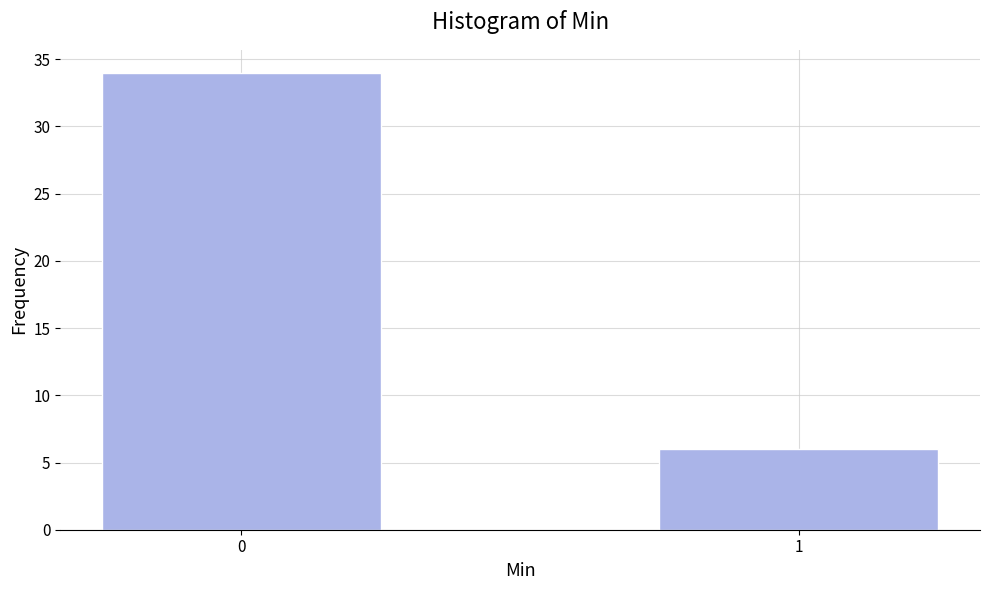

Reading left to right, extract all data points from this chart.

0=34	1=6